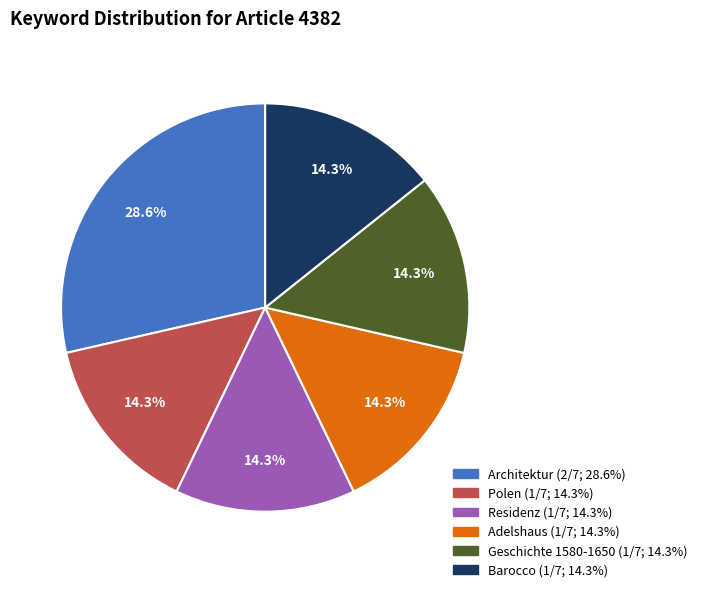

What percentage is NOT represented by Barocco?

85.7%